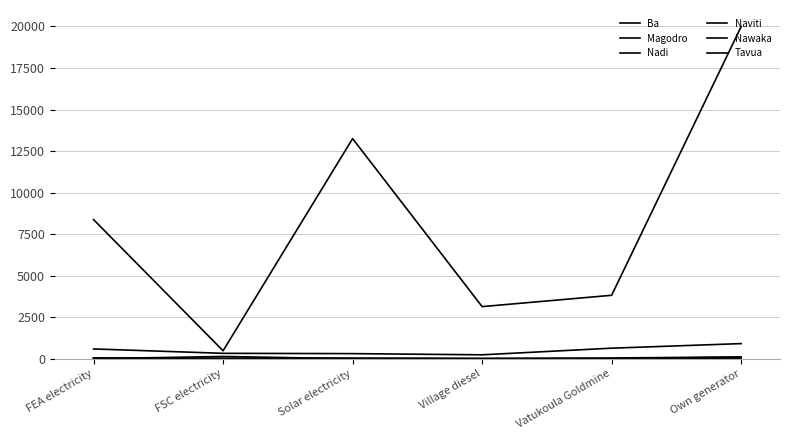

Does the chart have visible grid lines?

Yes